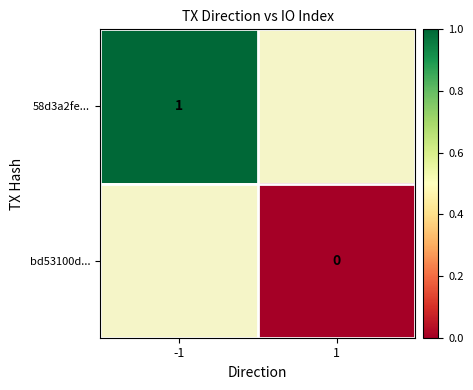

The 58d3a2fe... series shows 2 at -1. True or false?

False